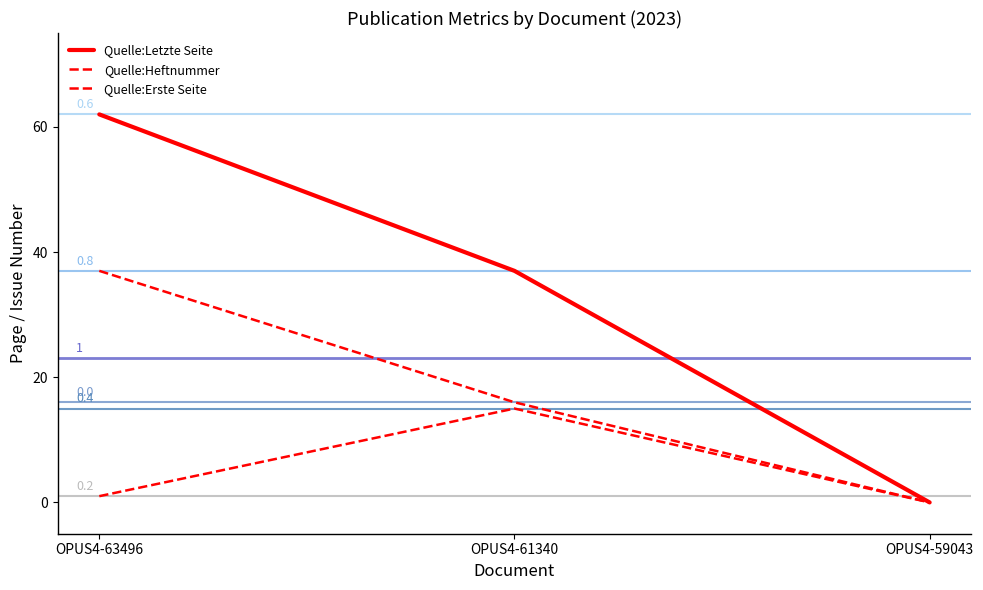

What is the difference between the maximum and minimum values in the Quelle:Heftnummer series?

37